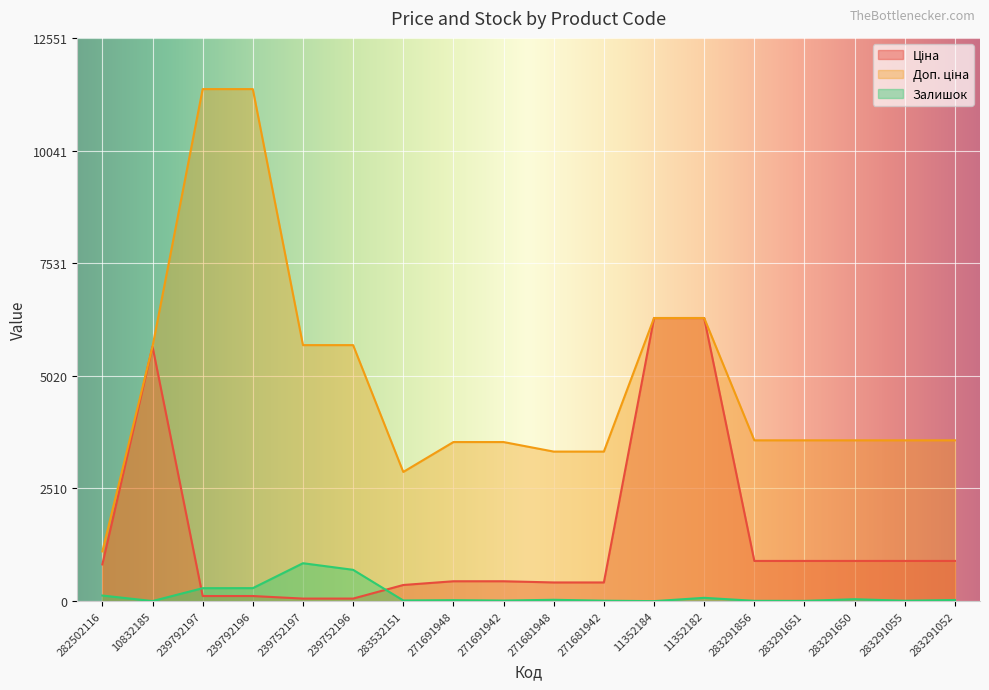

Where is Доп. ціна nearest to the value 6259?

11352184